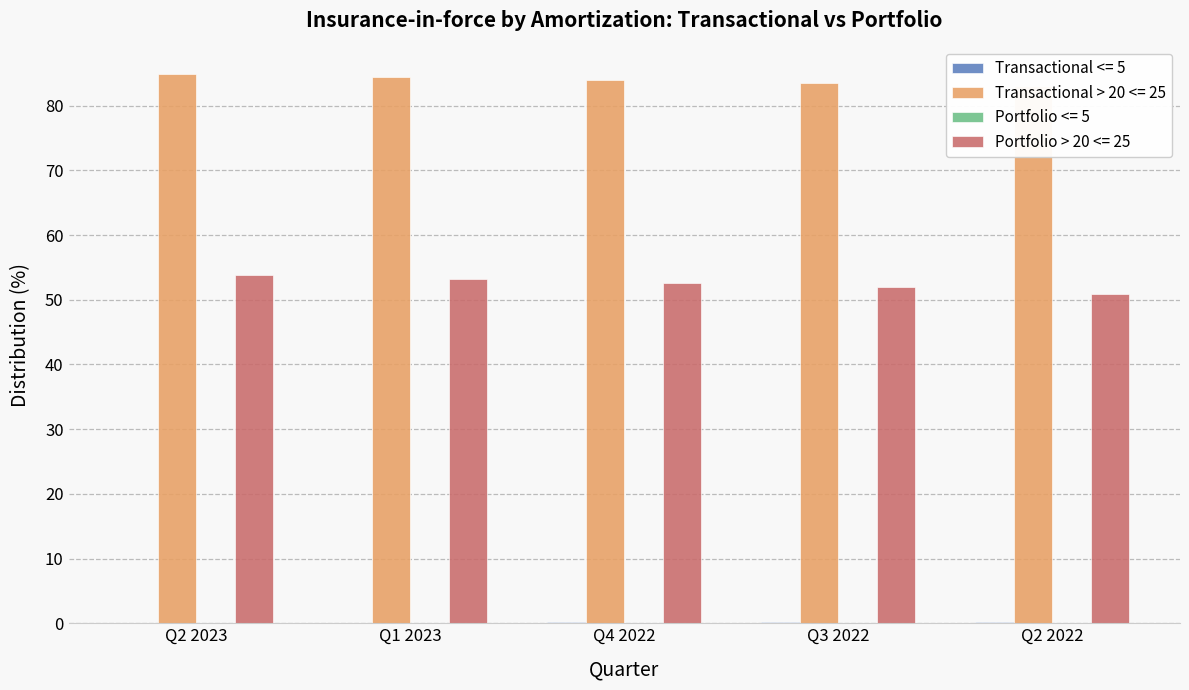

How many data points in Portfolio > 20 <= 25 are less than 52?

2